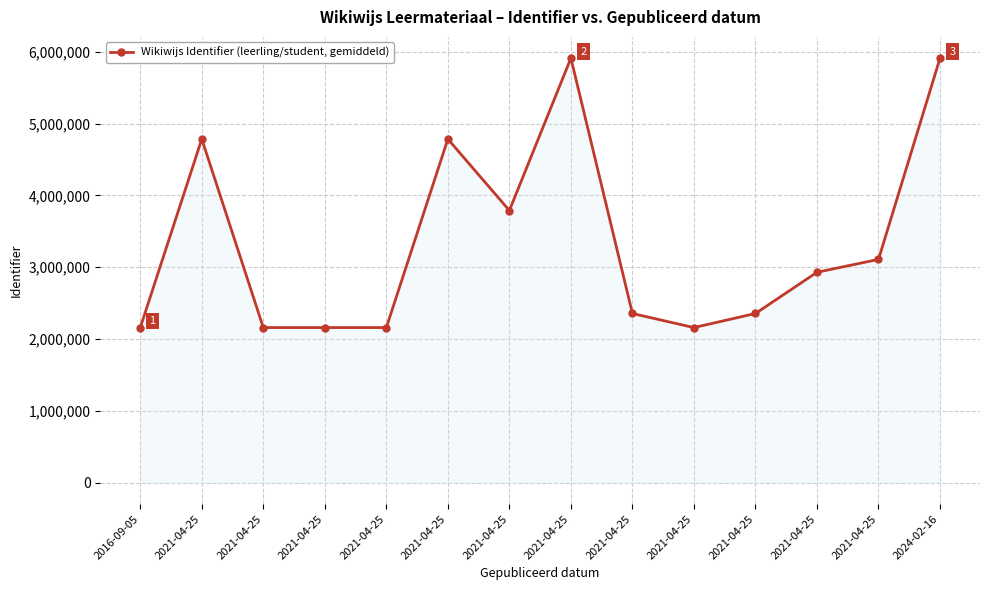

Is this an area chart (filled region under the line)?

Yes